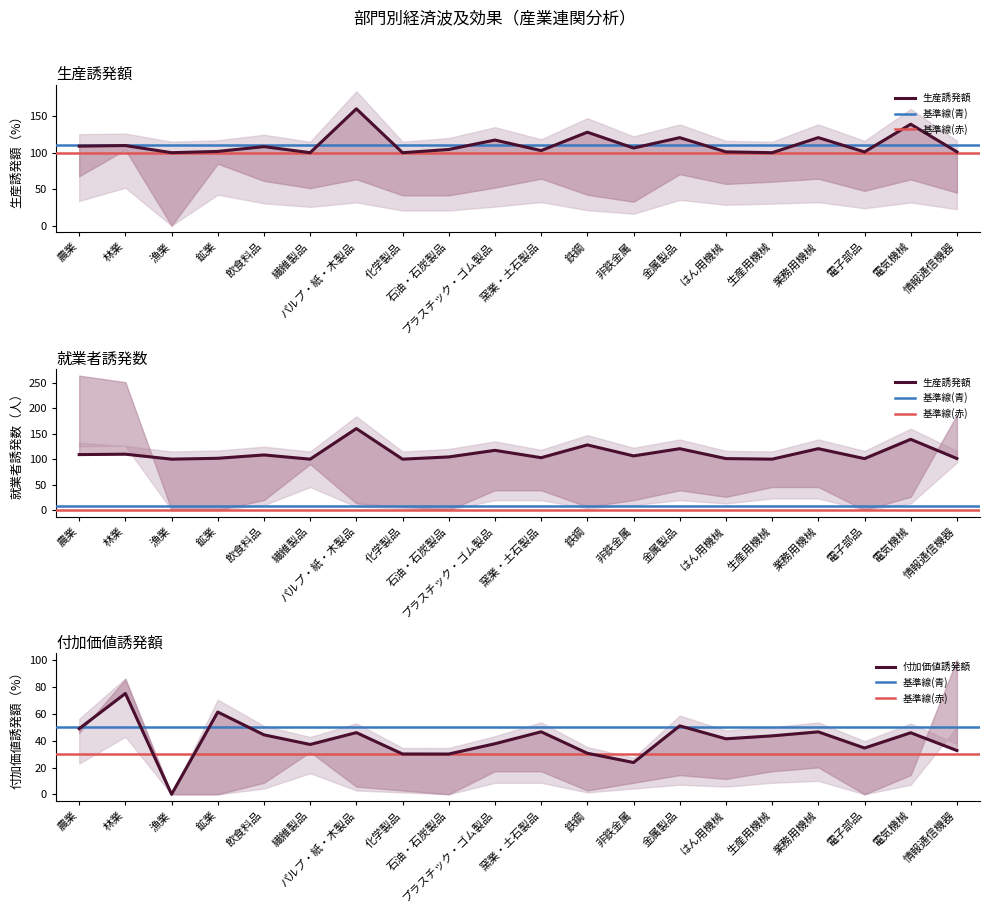

What is the sum of all 生産誘発額 values?

2231.8